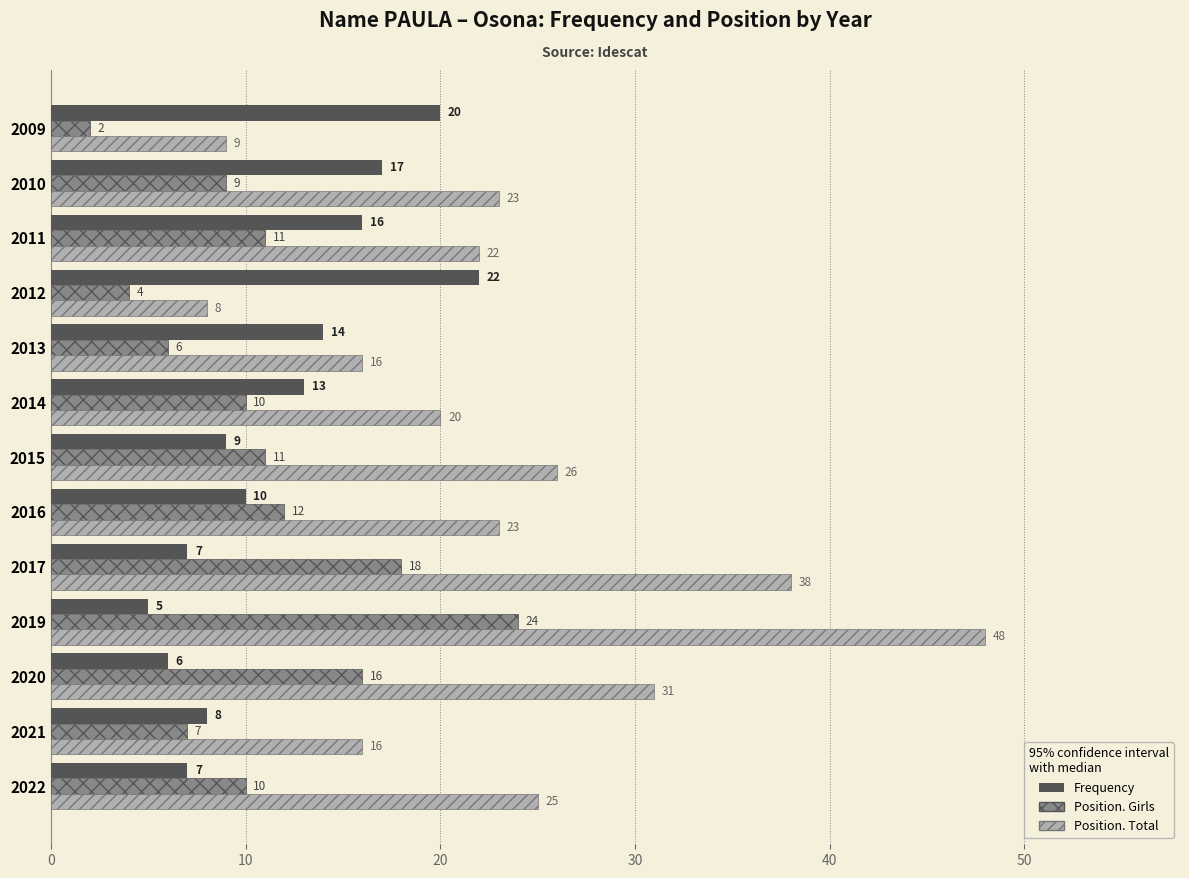

Which series has the largest range (max minus min)?

Position. Total